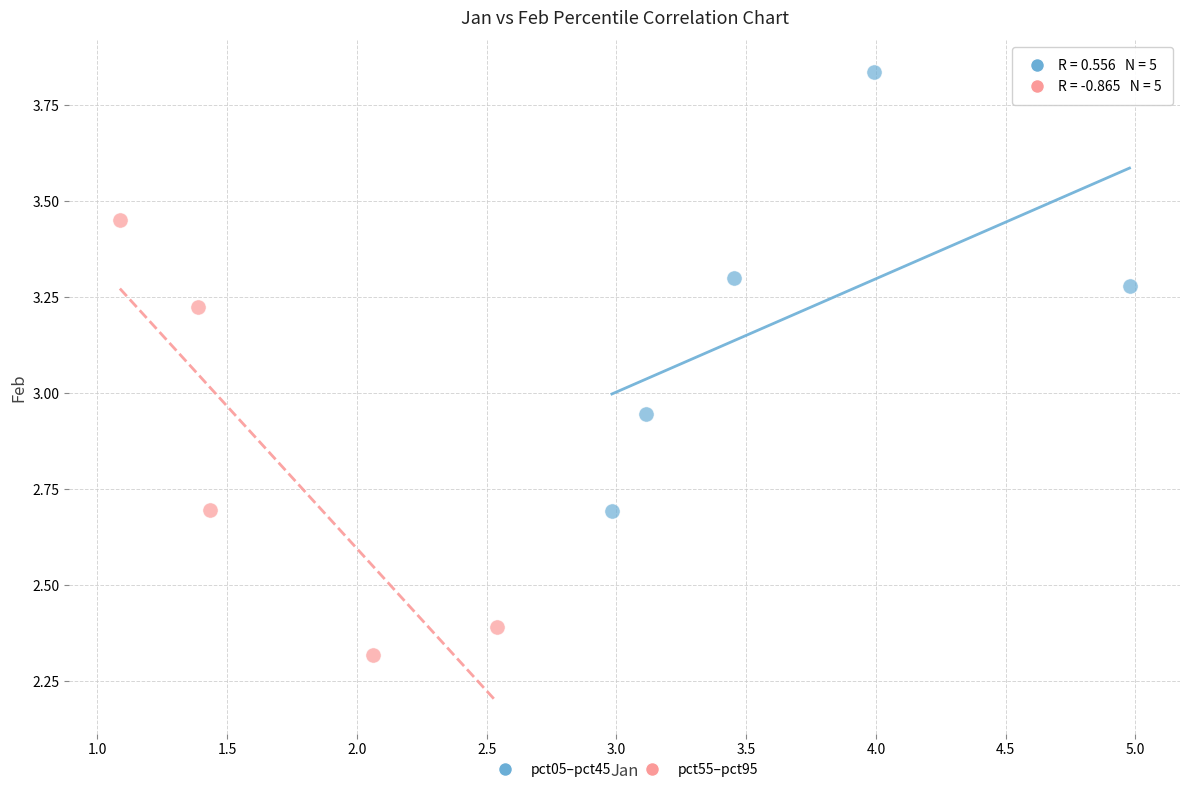

Which series reaches the maximum Y coordinate?

pct05–pct45